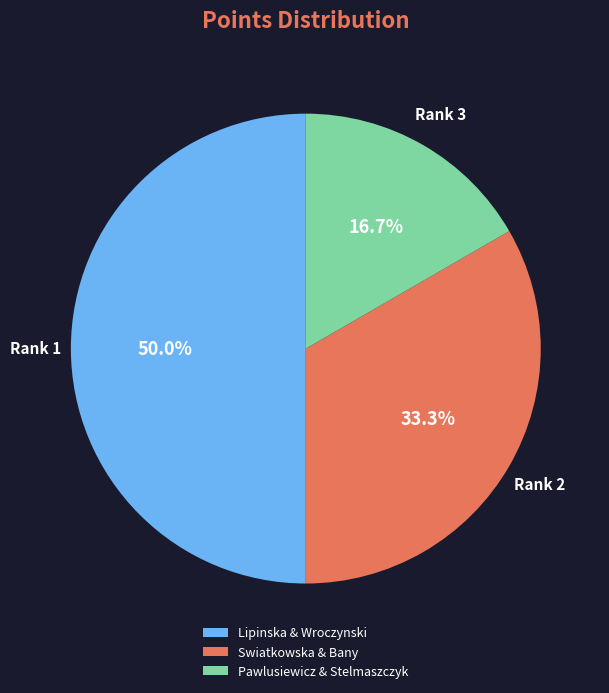

Does Swiatkowska & Bany account for over 50% of the chart?

No